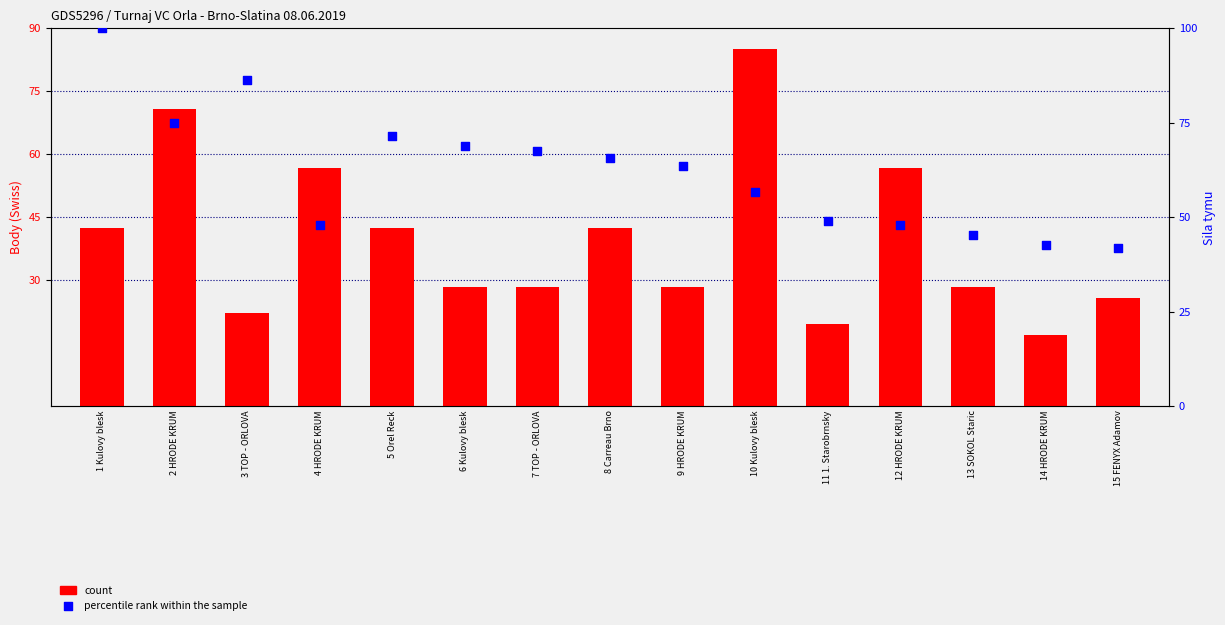

Which series has the largest Y range (max minus min)?

count